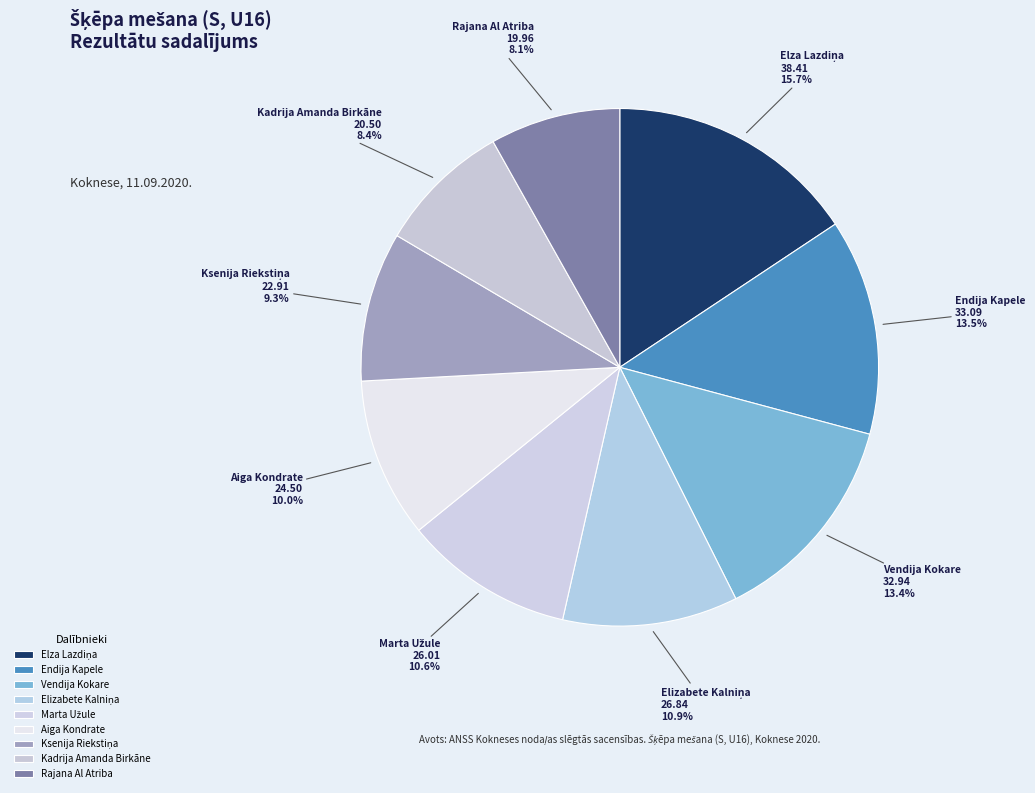

What percentage do Endija Kapele and Kadrija Amanda Birkāne together represent?

21.9%